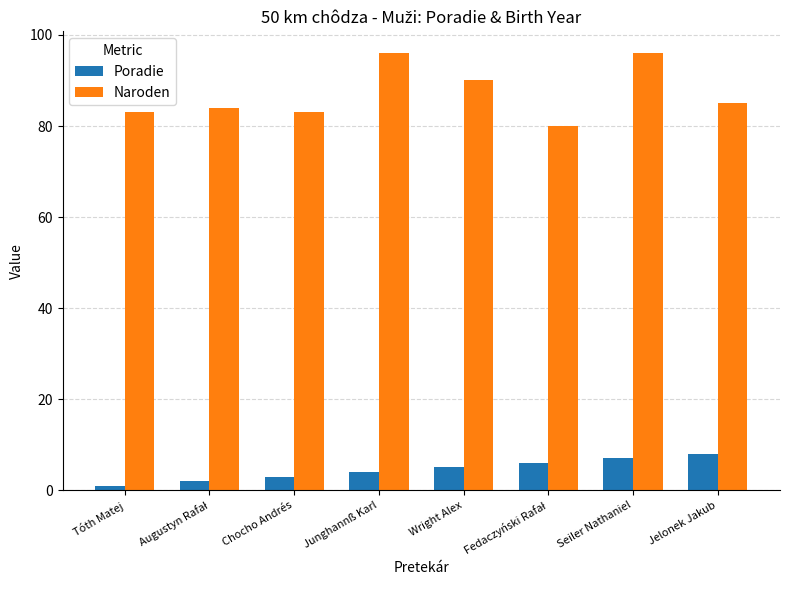

What is the difference between the maximum and minimum values in the Poradie series?

7